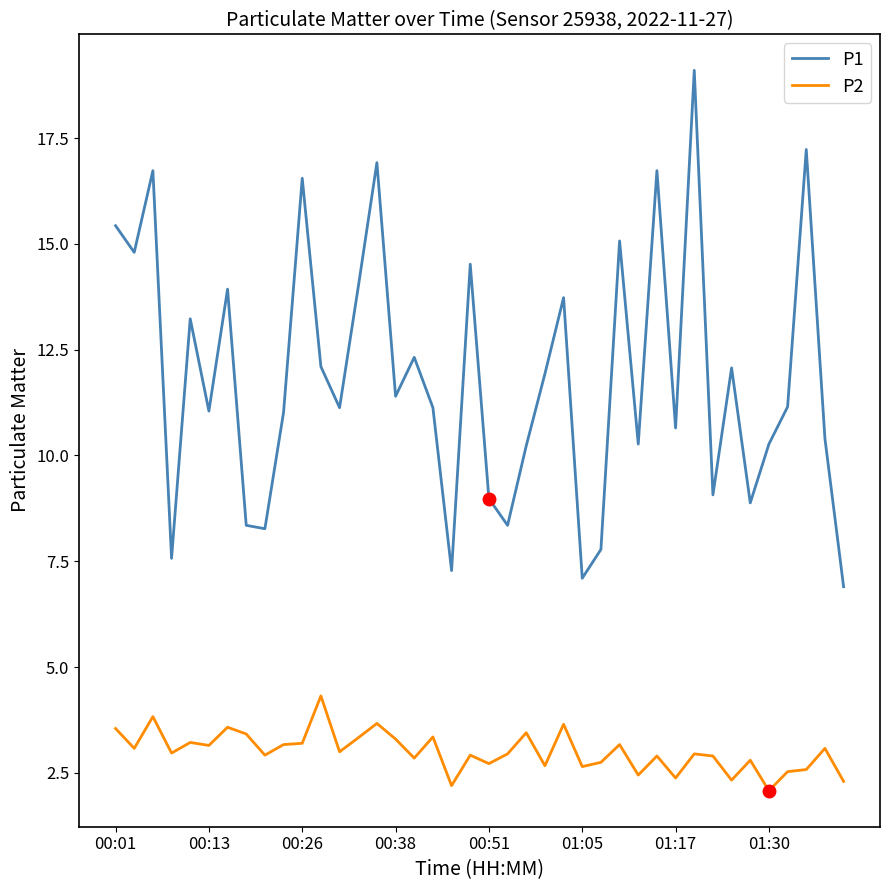

Which series has the widest spread of values?

P1